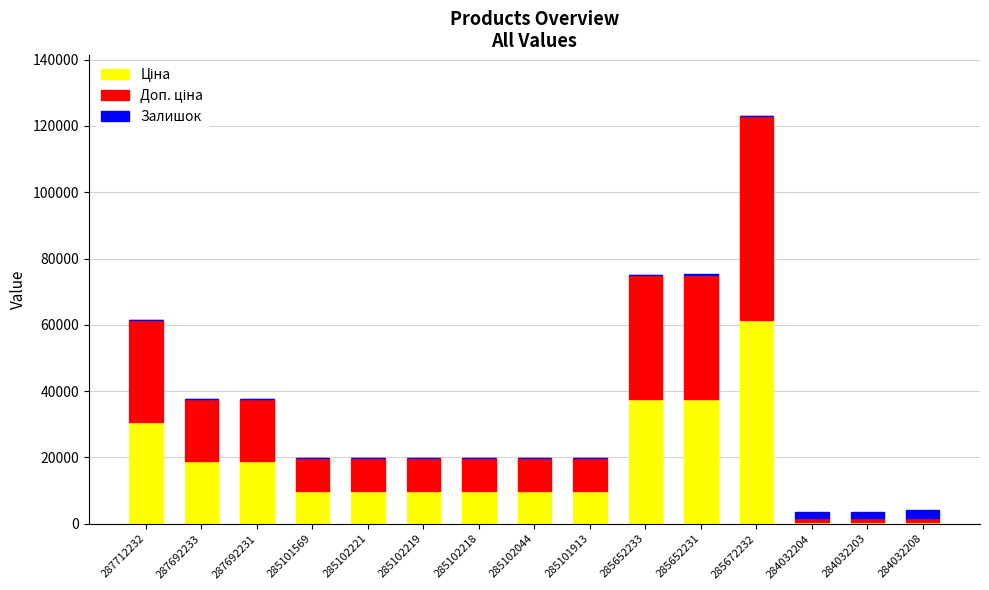

What is the total value across all series at 287692233?

37593.6